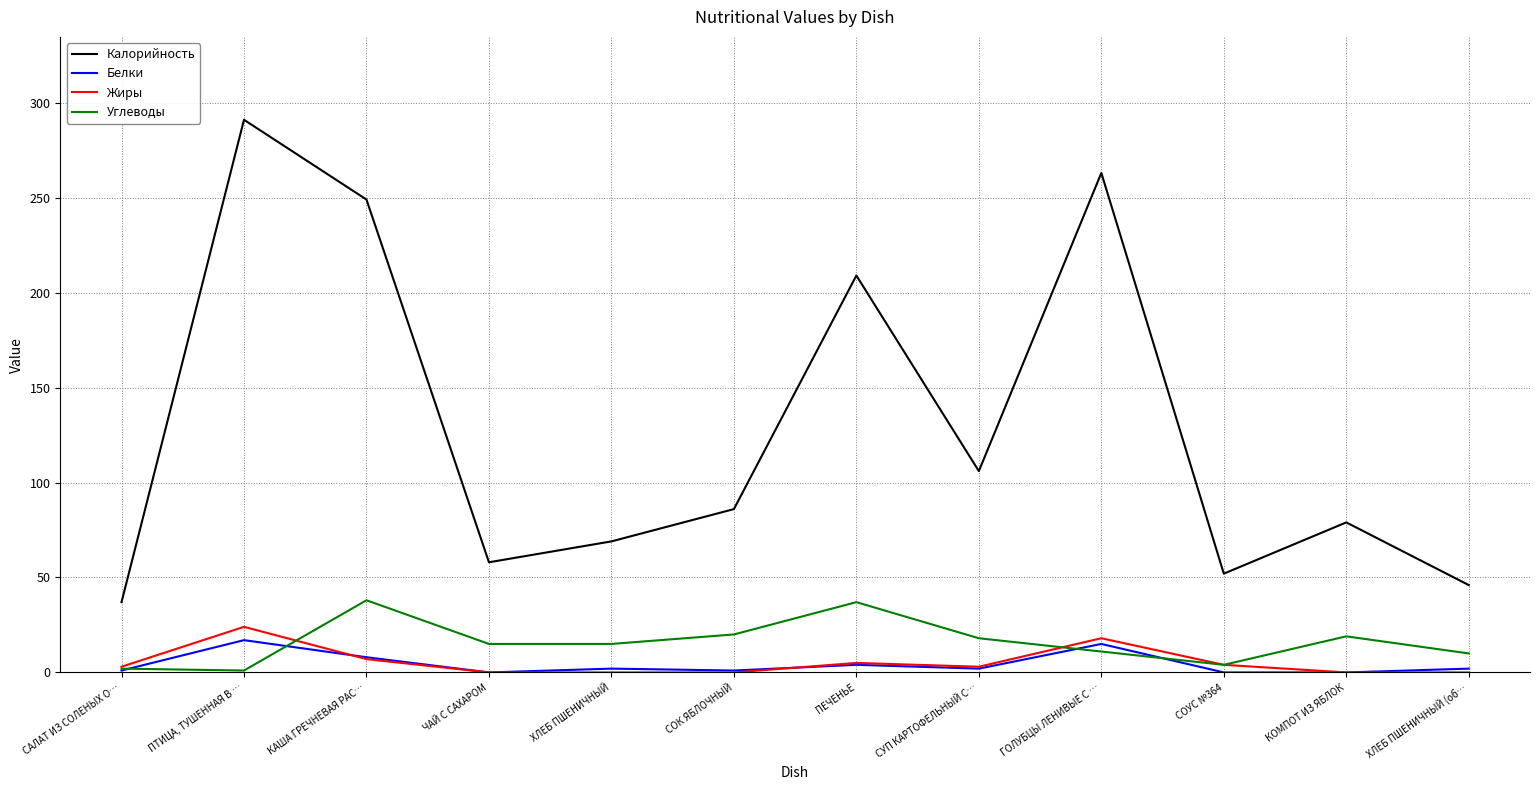

What position from the left is КАША ГРЕЧНЕВАЯ РАС…?

3